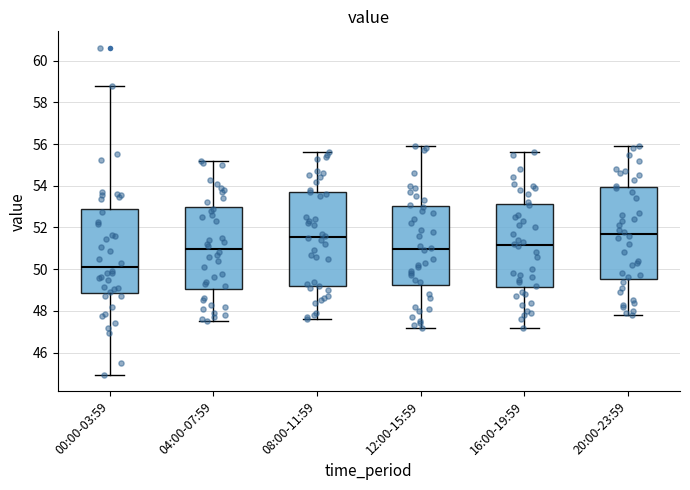

Where is the lower edge of the box for 20:00-23:59 on the y-axis? The values are not printed on the chart, so give them approximately, as read against the axis.

49.6